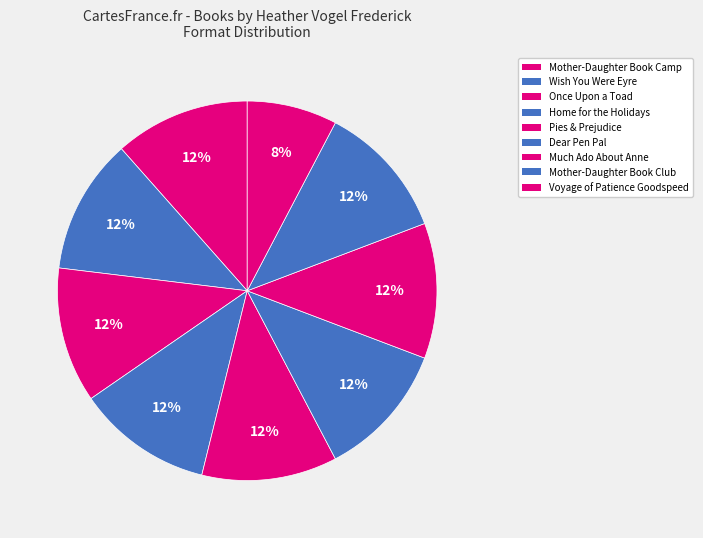

How many slices are in this pie chart?

9